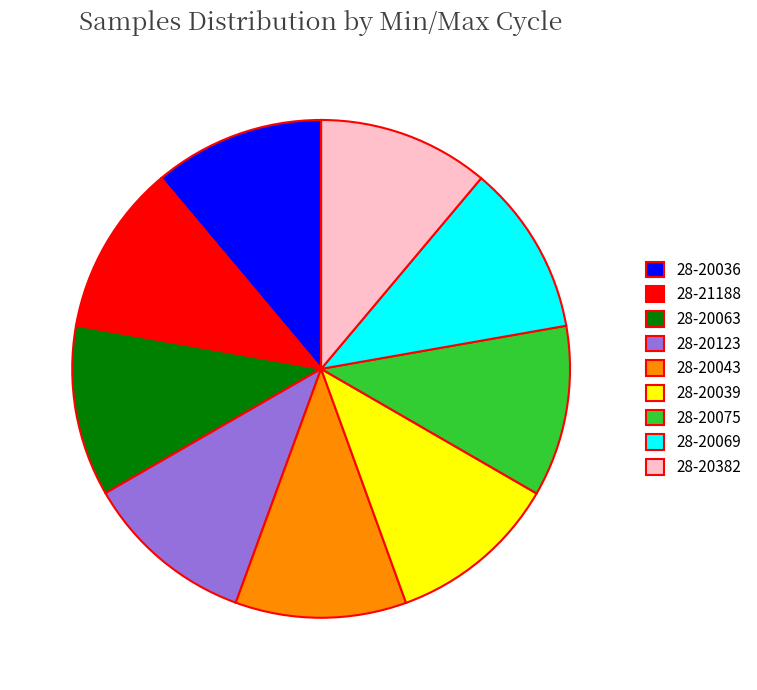

Is 28-20075 the majority of the pie?

No